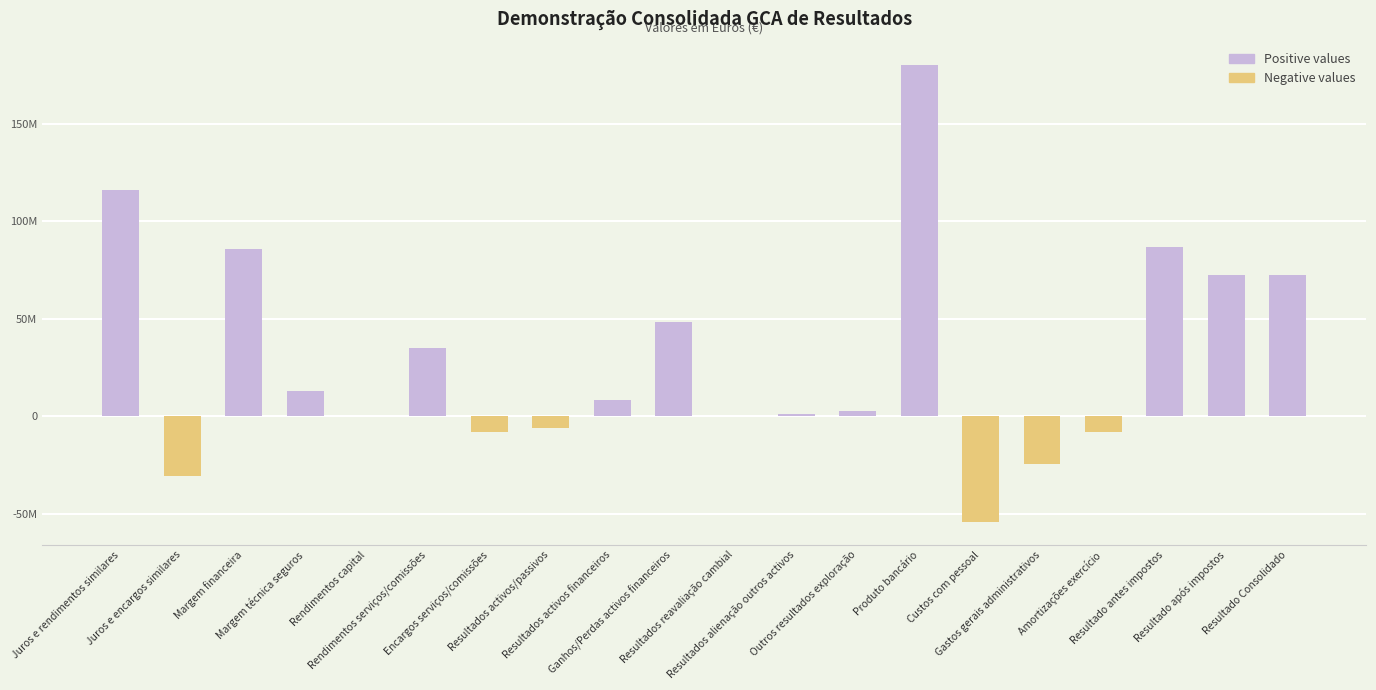

Are the bars horizontal?

No